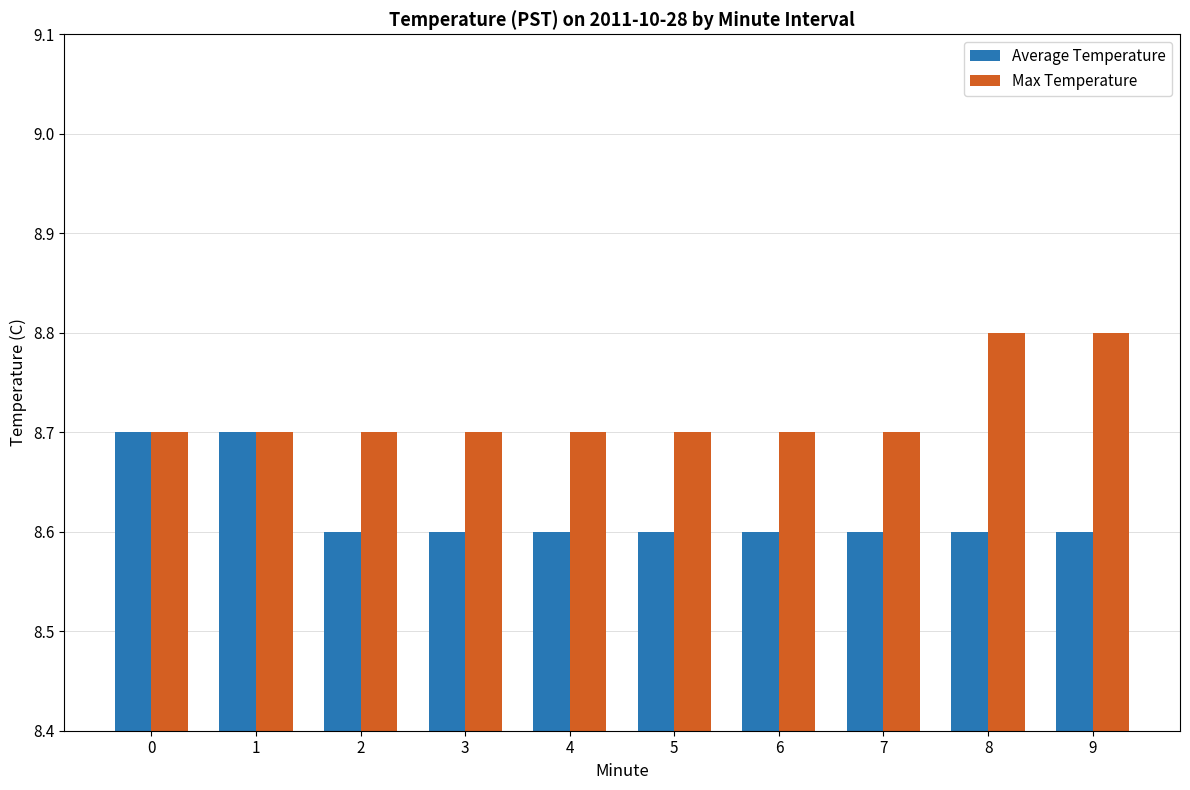

What is the difference between the maximum and second lowest values in the Average Temperature series?

0.1